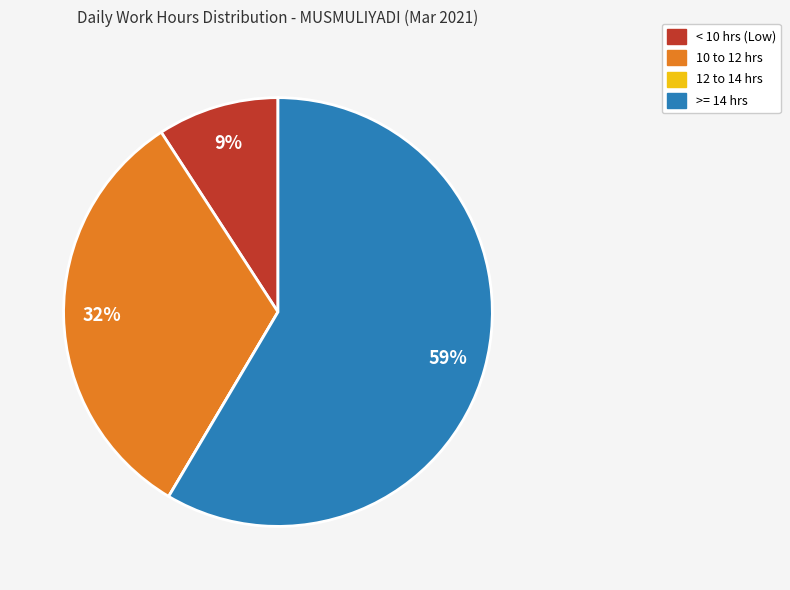

To the nearest percent, what is the average slice percentage?

25%